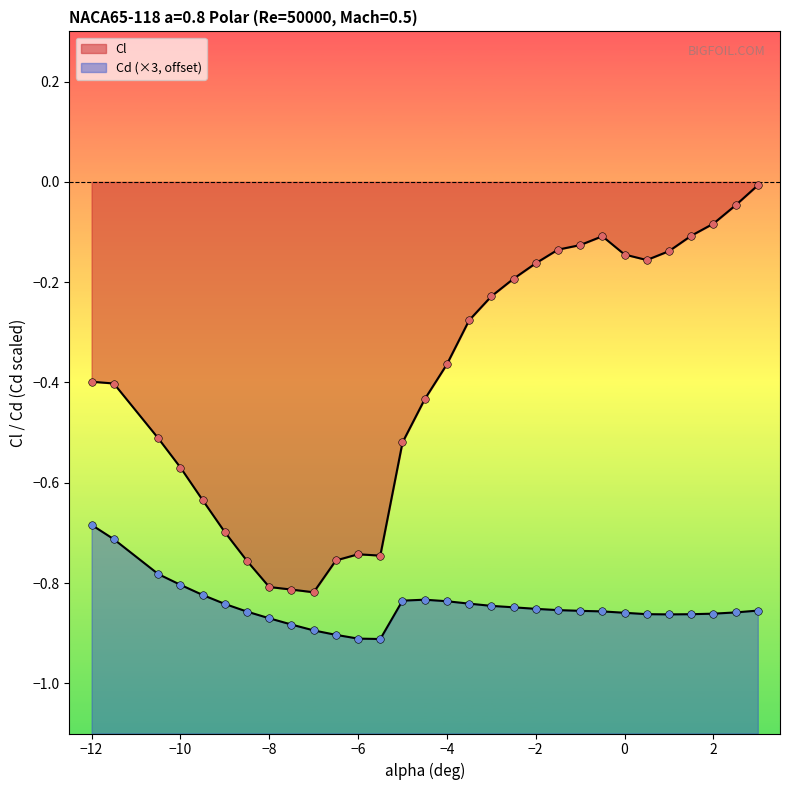

Which series has the largest Y range (max minus min)?

Cl